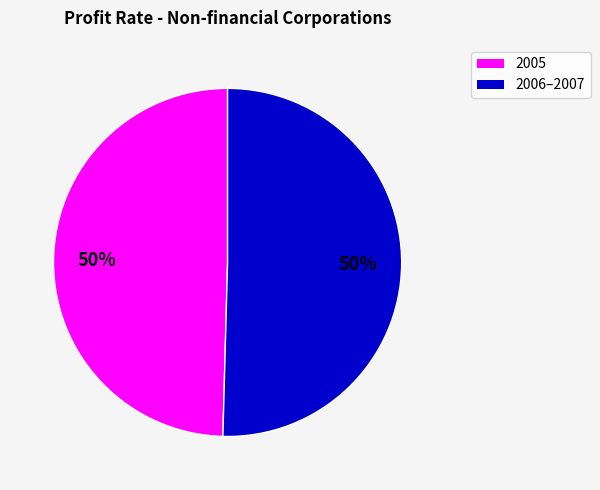

To the nearest percent, what is the average slice percentage?

50%